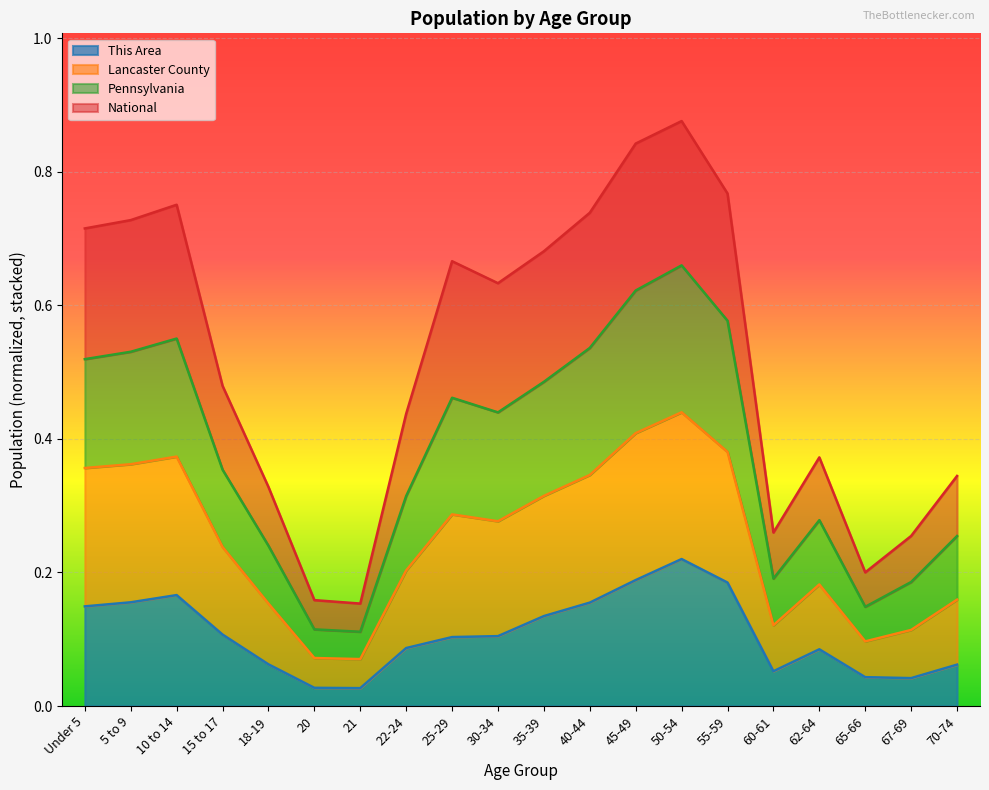

Which category has the highest value across all series?

50-54